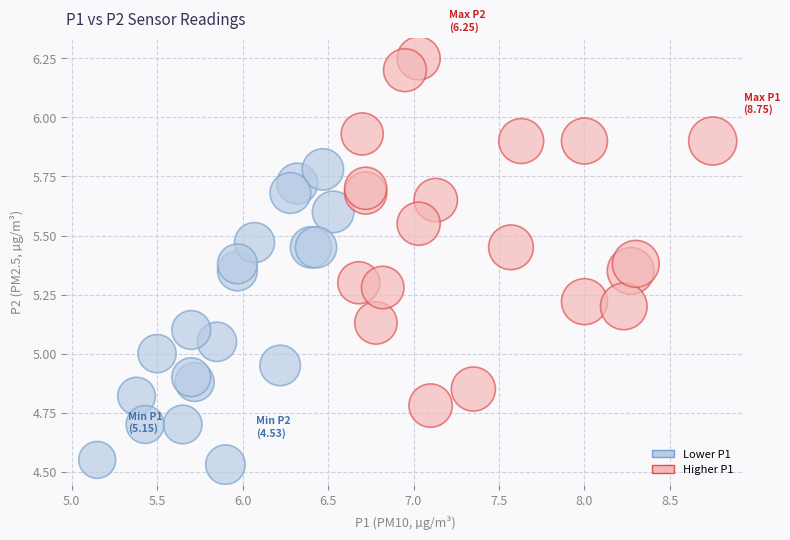

Which series contains the lowest Y value?

Lower P1